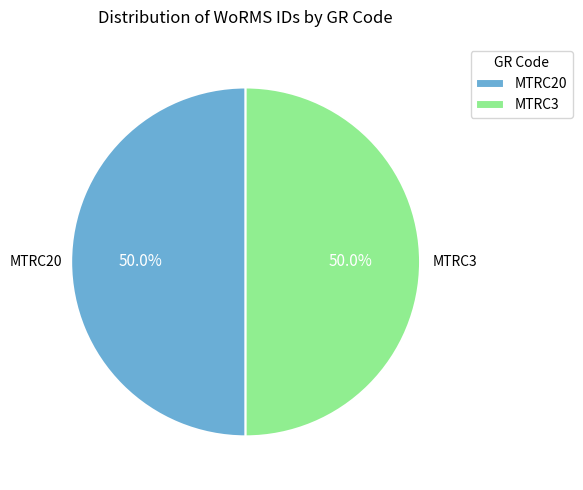

How many slices are in this pie chart?

2